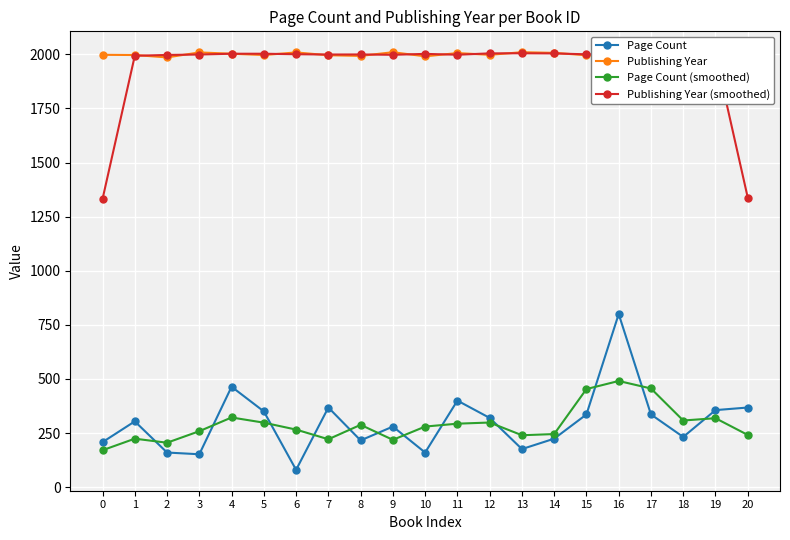

Rank the series by their maximum value, from lowest to highest.

Page Count (smoothed), Page Count, Publishing Year (smoothed), Publishing Year